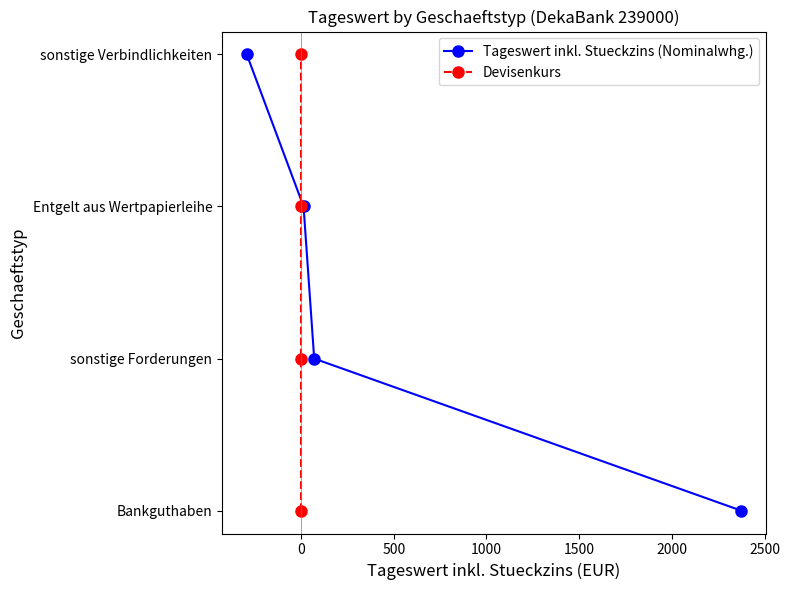

How many positive values does the Tageswert inkl. Stueckzins (Nominalwhg.) series have?

3